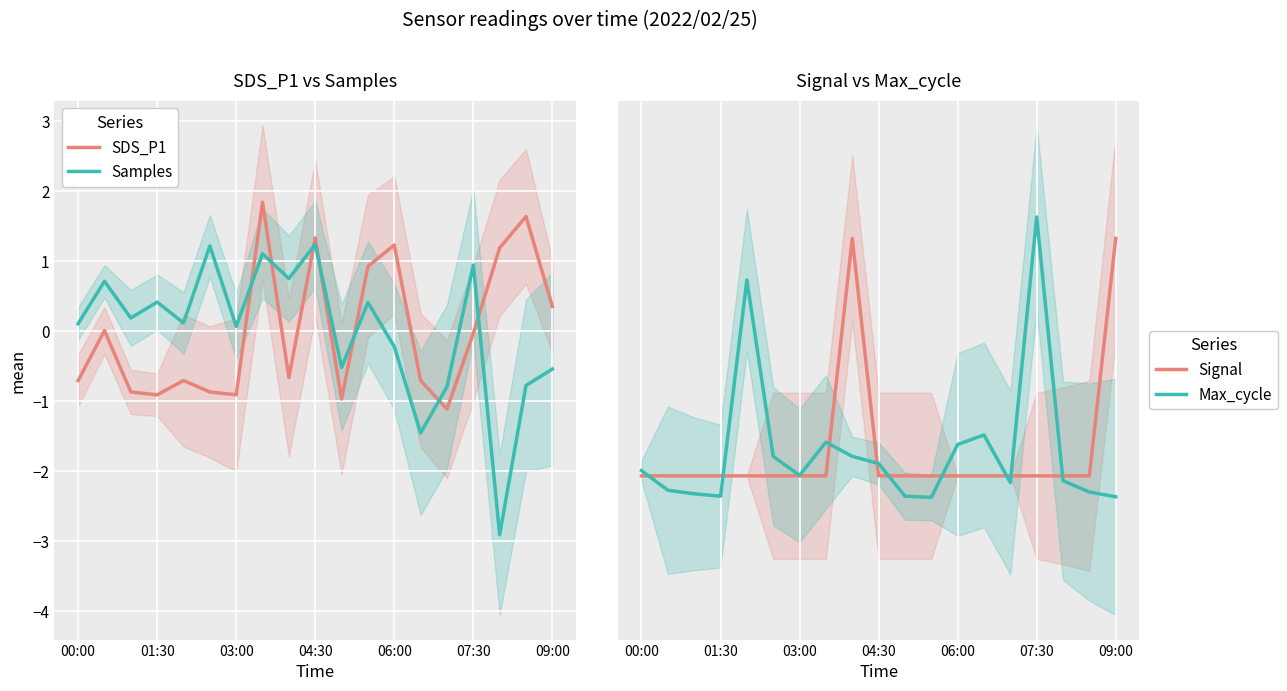

How many data points in Signal are less than 0?

17